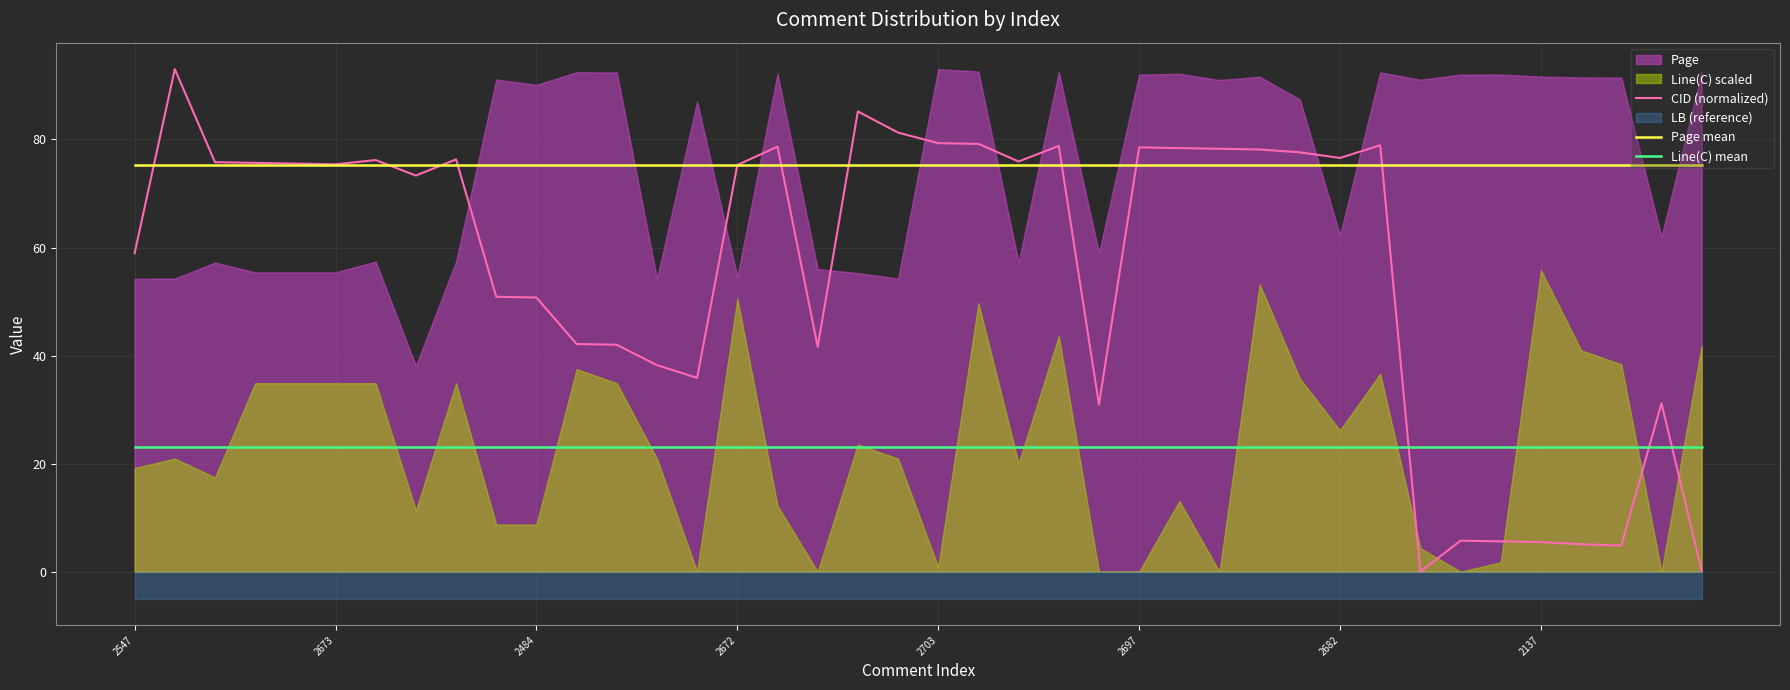

How many data points in CID (normalized) are above 75?

22